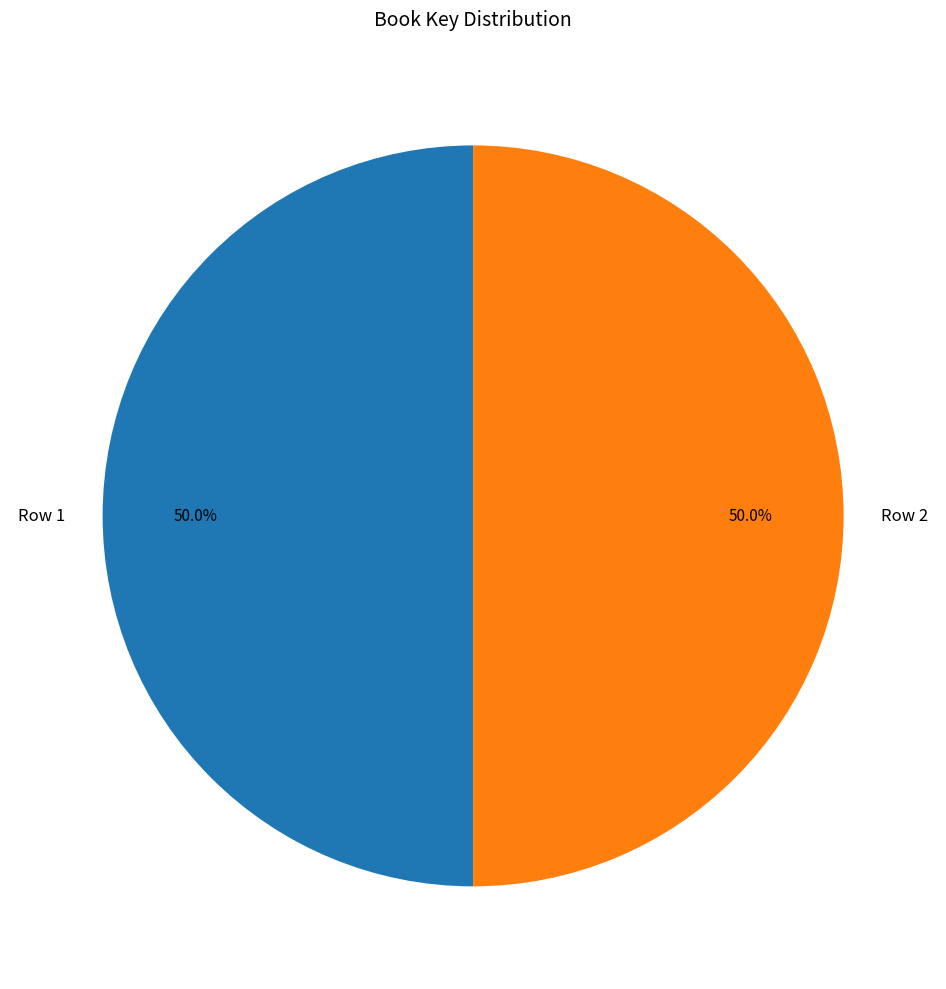

What portion of the pie excludes Row 2?

50.0%